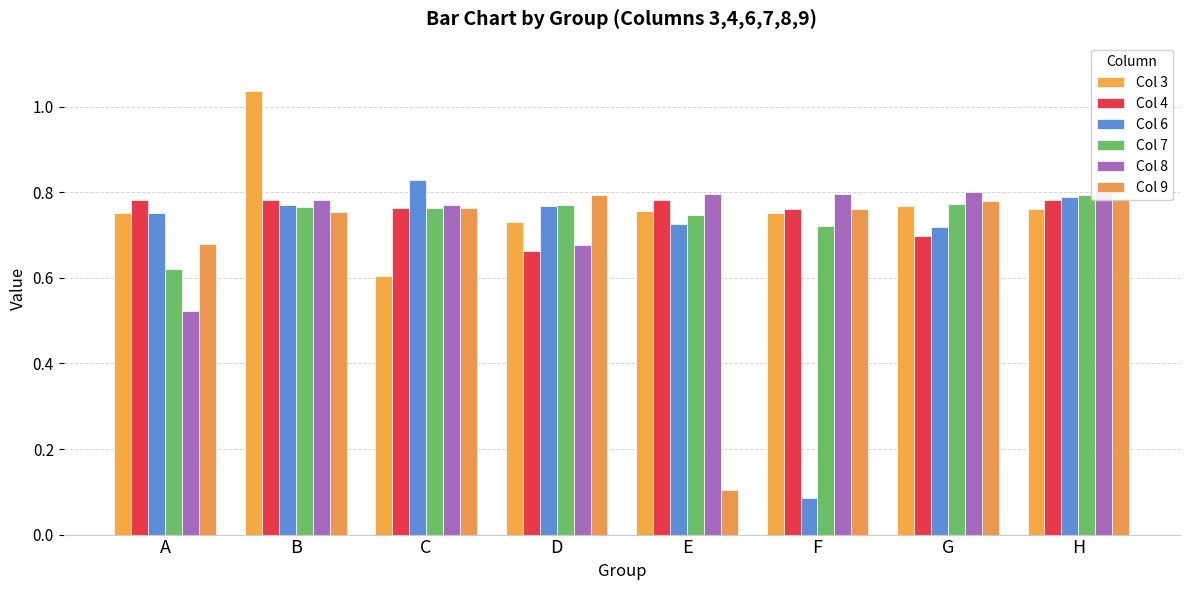

What is the value of the Col 6 bar at the 4th from the left?

0.8